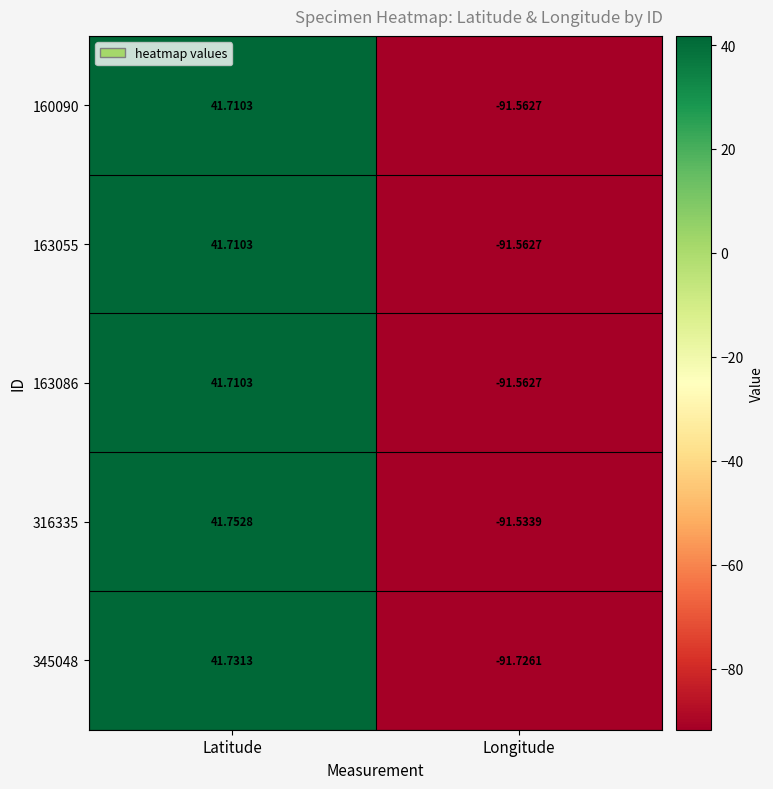

Rank the categories by 163055 value from highest to lowest.

Latitude, Longitude